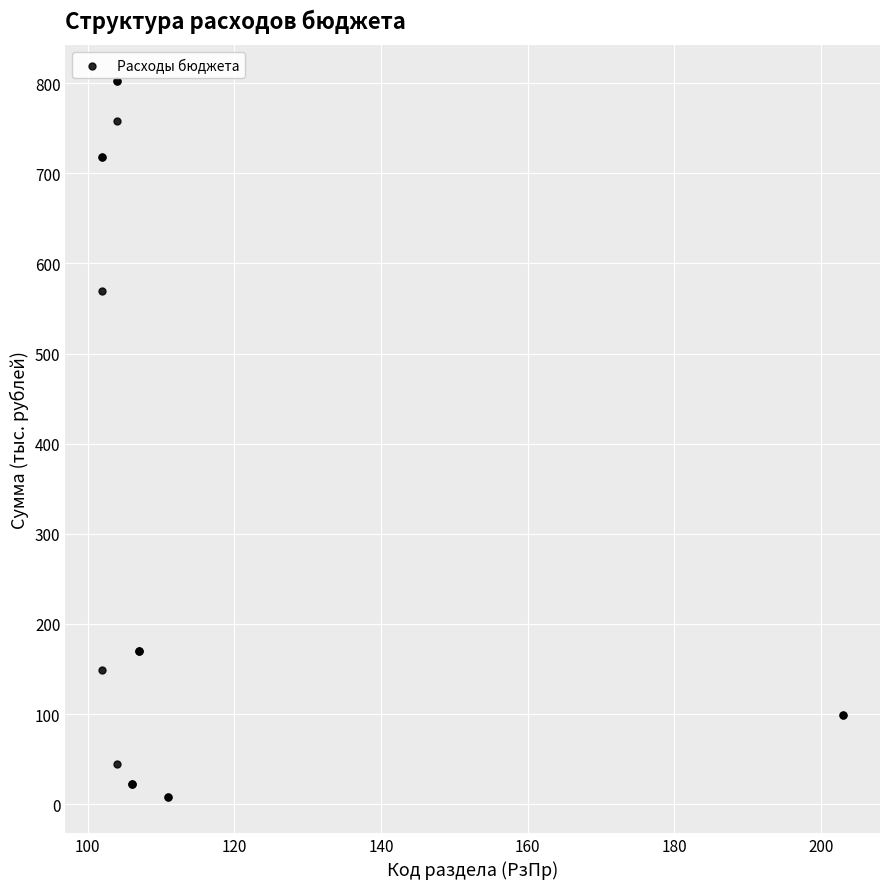

What Y value in the scatter plot is closest to 405?

568.9